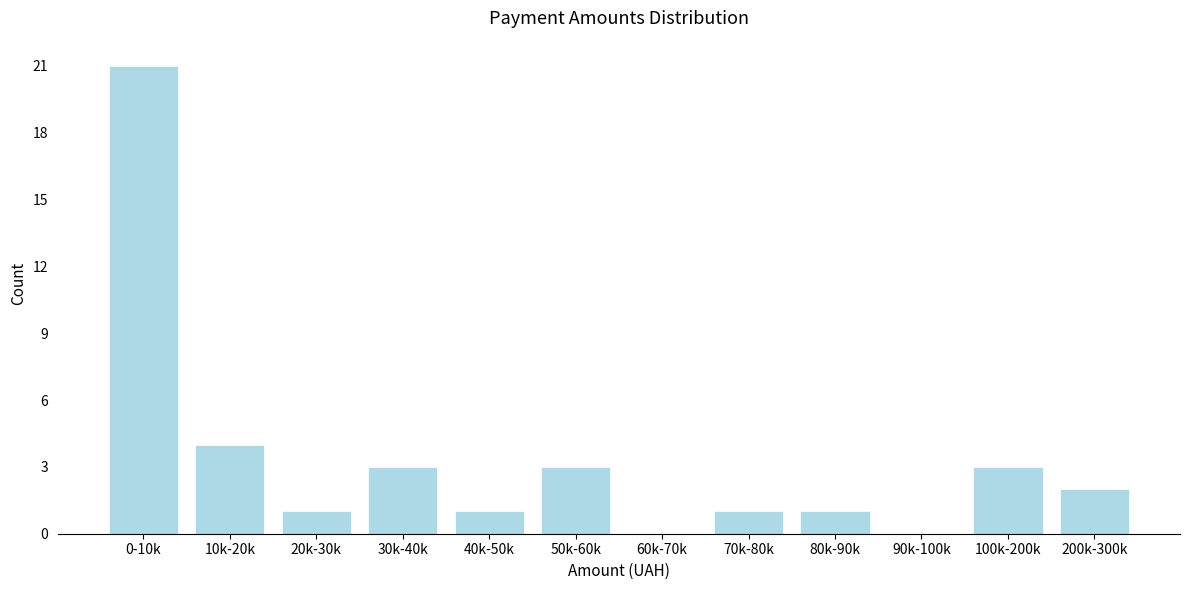

Reading left to right, extract all data points from this chart.

0-10k=21	10k-20k=4	20k-30k=1	30k-40k=3	40k-50k=1	50k-60k=3	60k-70k=0	70k-80k=1	80k-90k=1	90k-100k=0	100k-200k=3	200k-300k=2